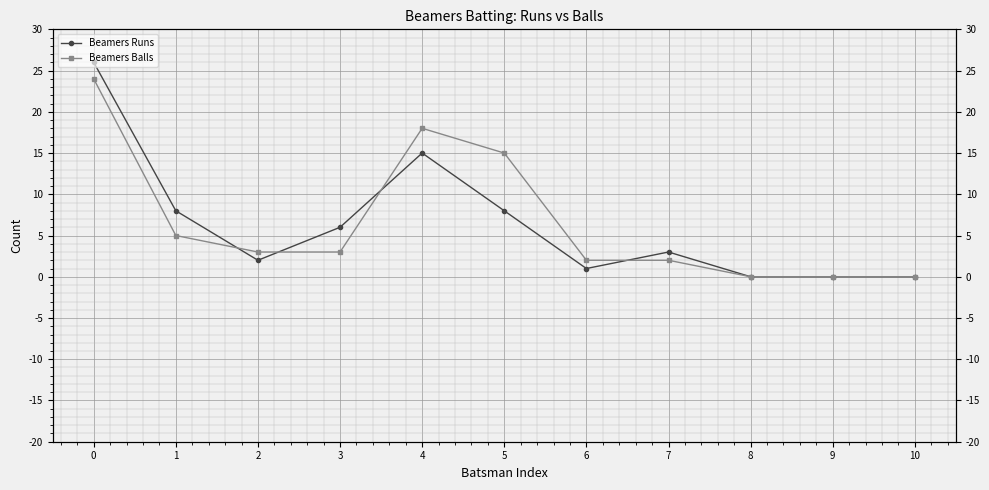

True or false: Beamers Balls has more than 1 points higher than both neighbors.

False